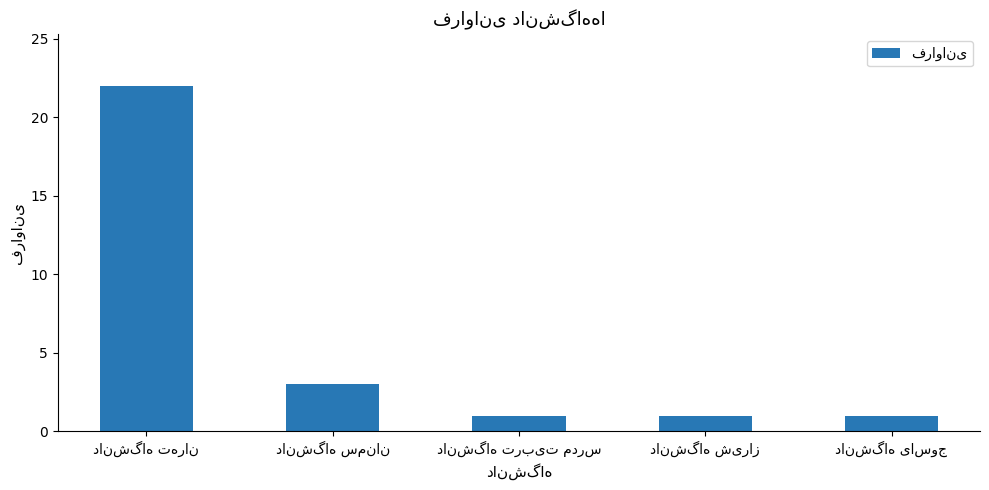

What is the difference between the maximum and second lowest values?

21